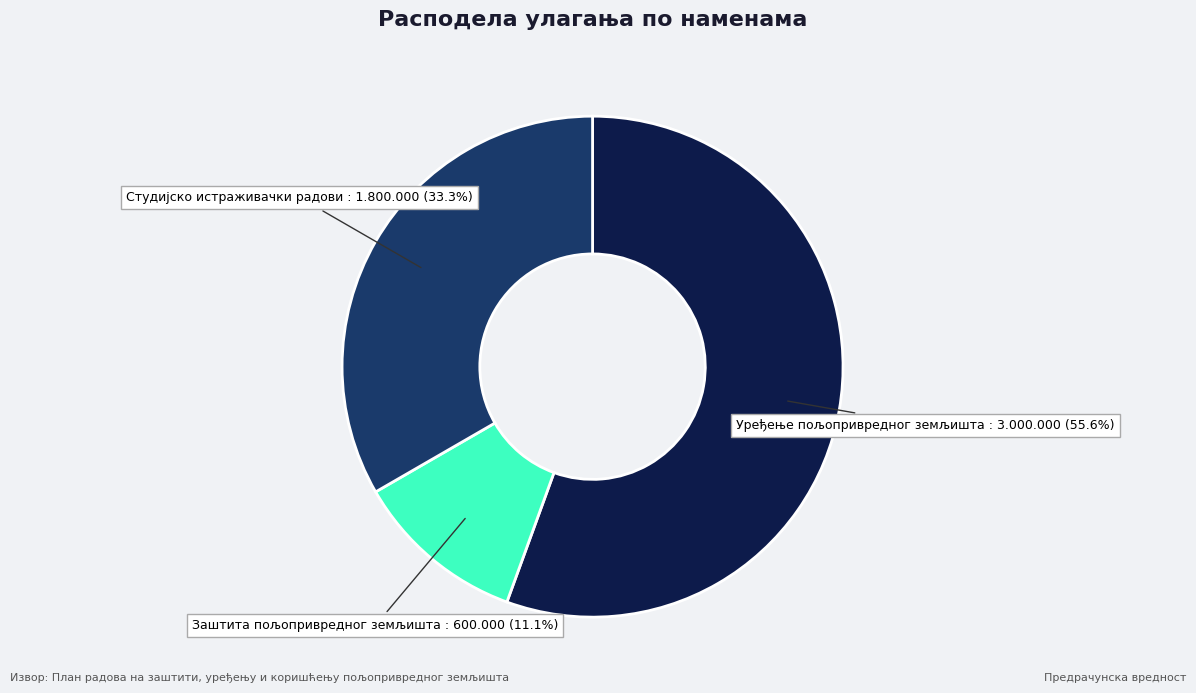

What percentage is the Уређење пољопривредног земљишта slice, to the nearest percent?

56%